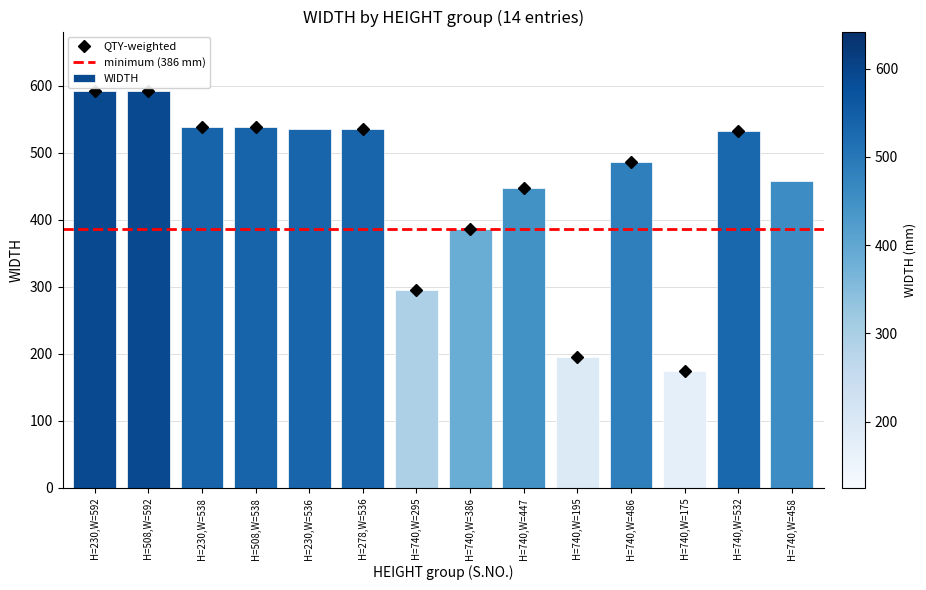

Is it true that the value at H=508,W=538 is 331?

False